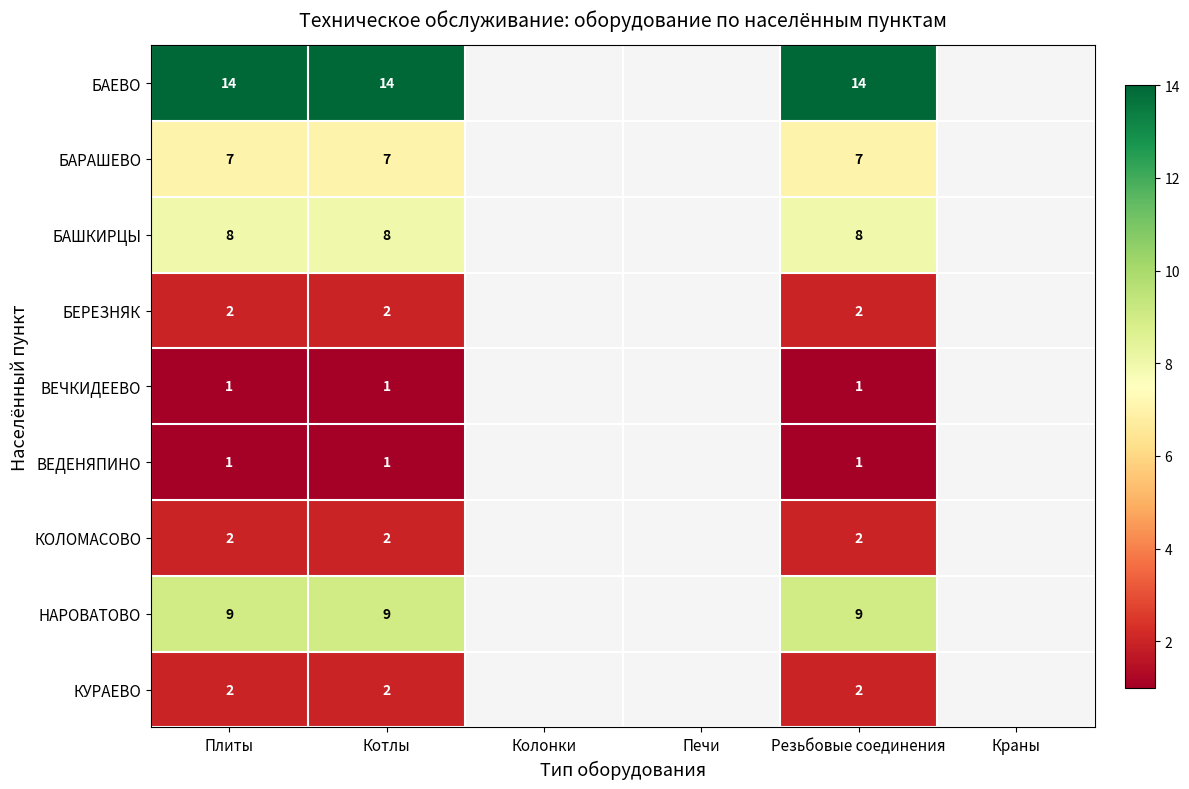

The value of БАШКИРЦЫ at Котлы is 6. True or false?

False